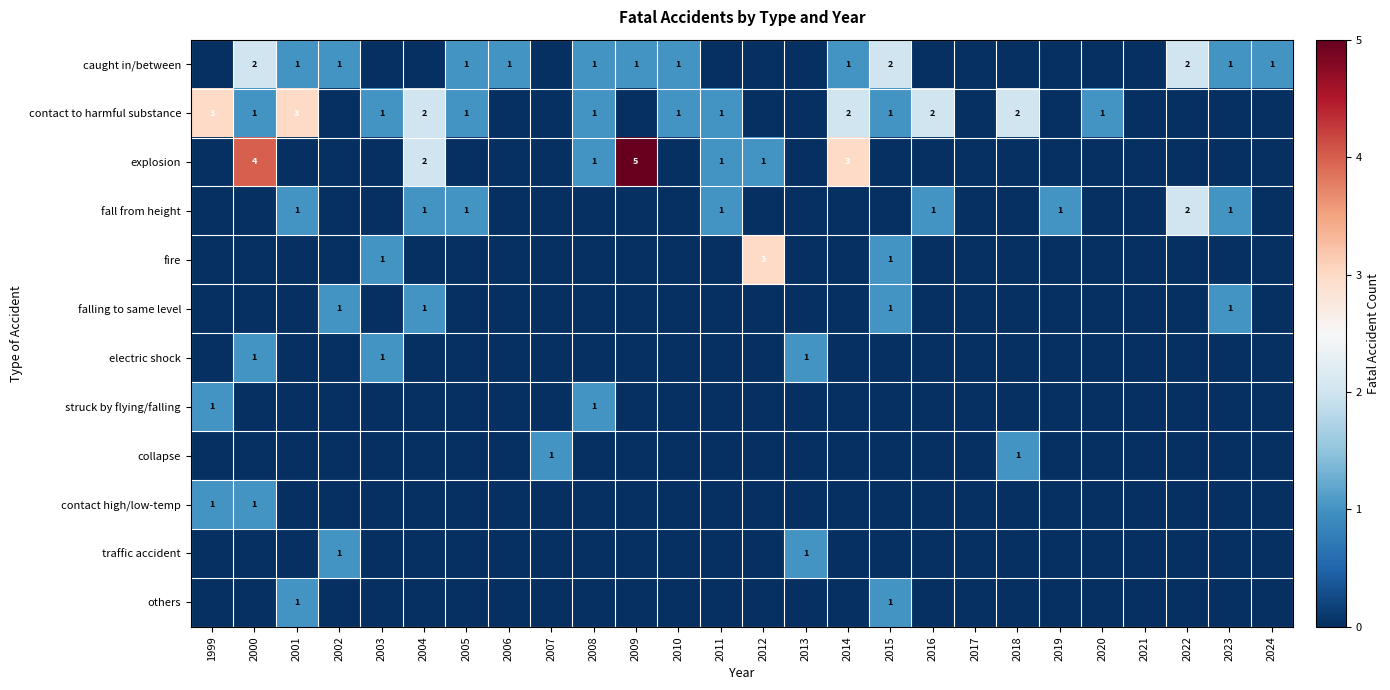

Which category has the highest value in the fall from height series?

2022